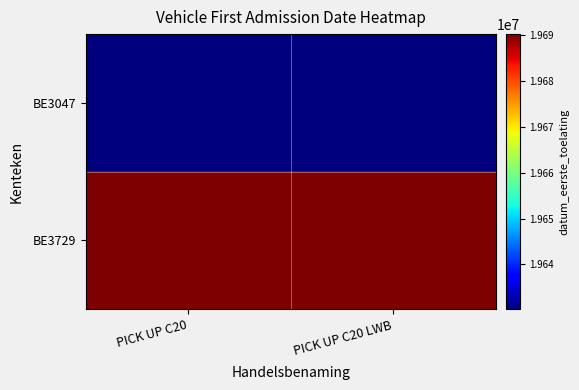

What is the total value across all series at PICK UP C20 LWB?

39320456